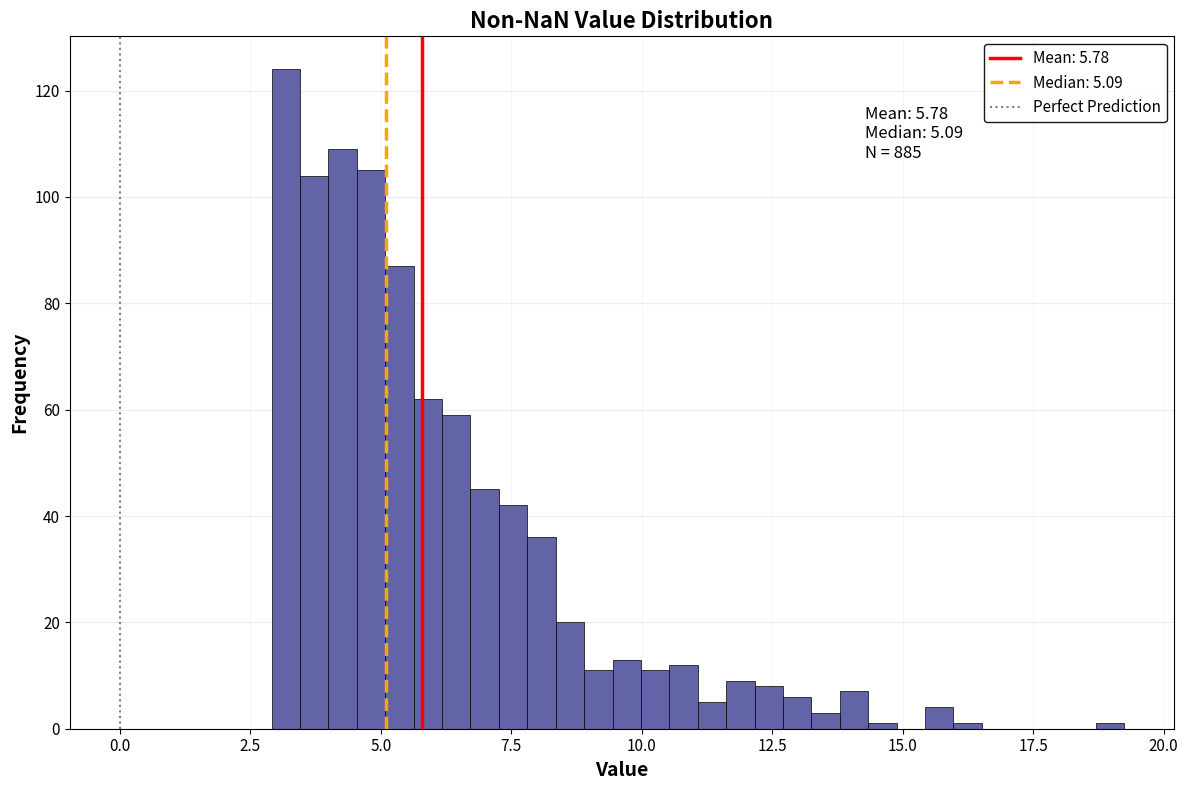

Around what value on the x-axis is the tallest bar? Give the approximate position of its centre, as read against the axis.

3.0